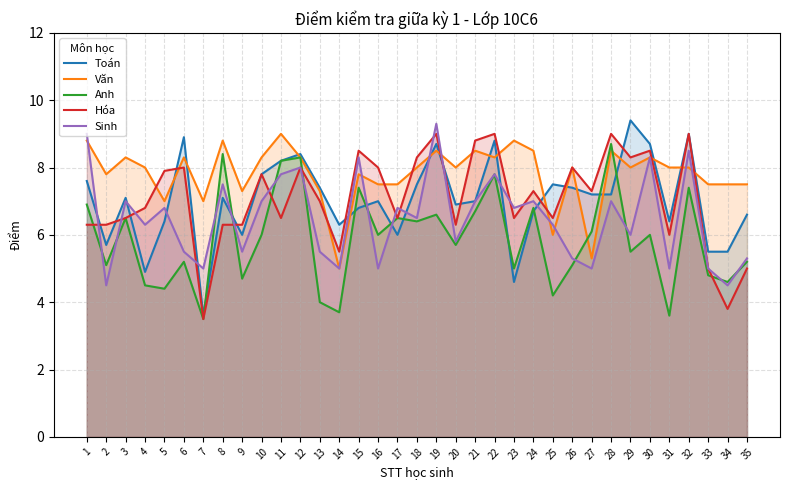

Which category has the lowest value across all series?

7